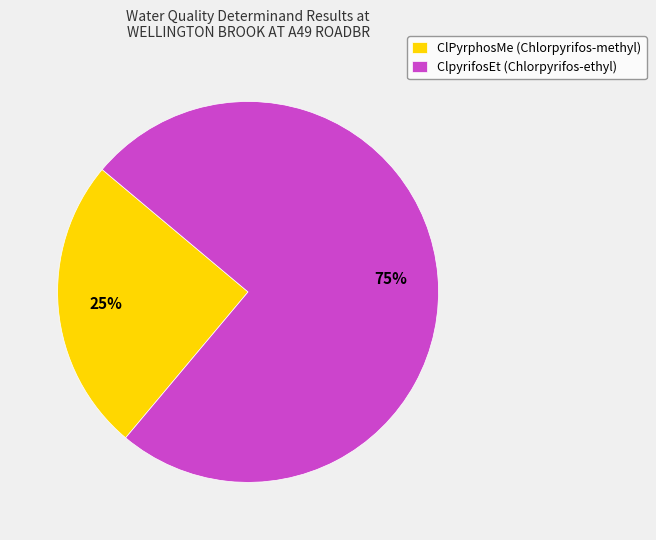

Which slice is the smallest?

ClPyrphosMe (Chlorpyrifos-methyl)